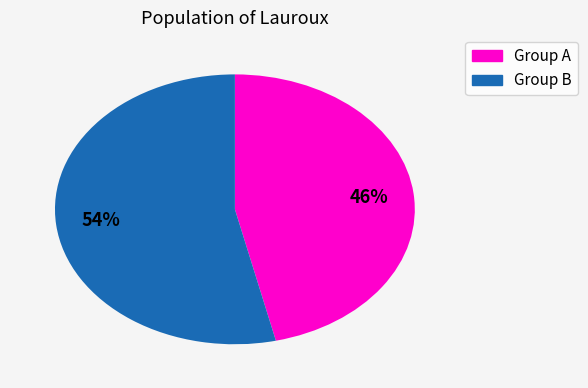

Does any single category account for the majority?

Yes